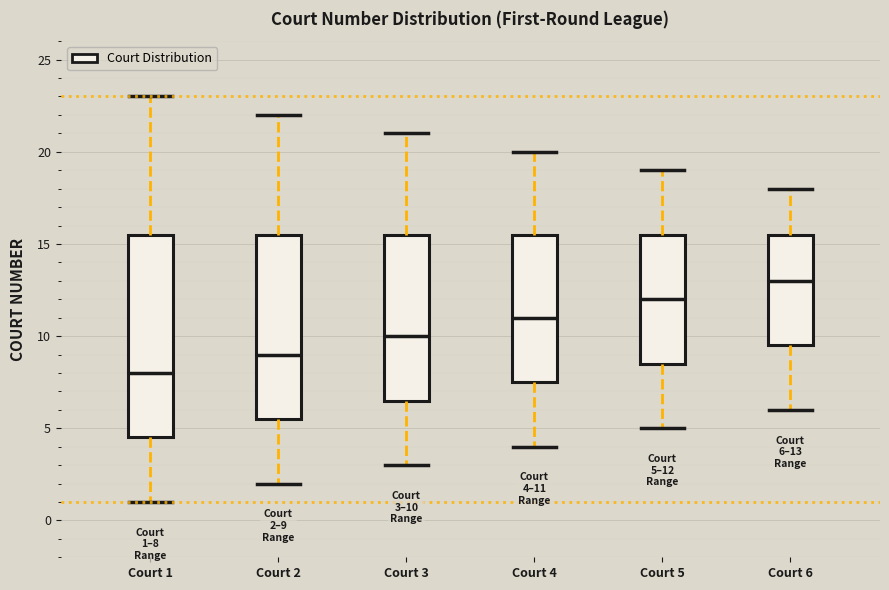

Which box's median line is the highest?

Court 6